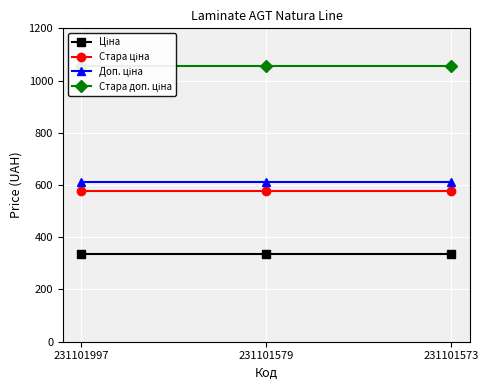

Reading right to left, what are all the values shown in this chart?

Ціна: 334.4	334.4	334.4
Стара ціна: 576.6	576.6	576.6
Доп. ціна: 613.0	613.0	613.0
Стара доп. ціна: 1057.2	1057.2	1057.2